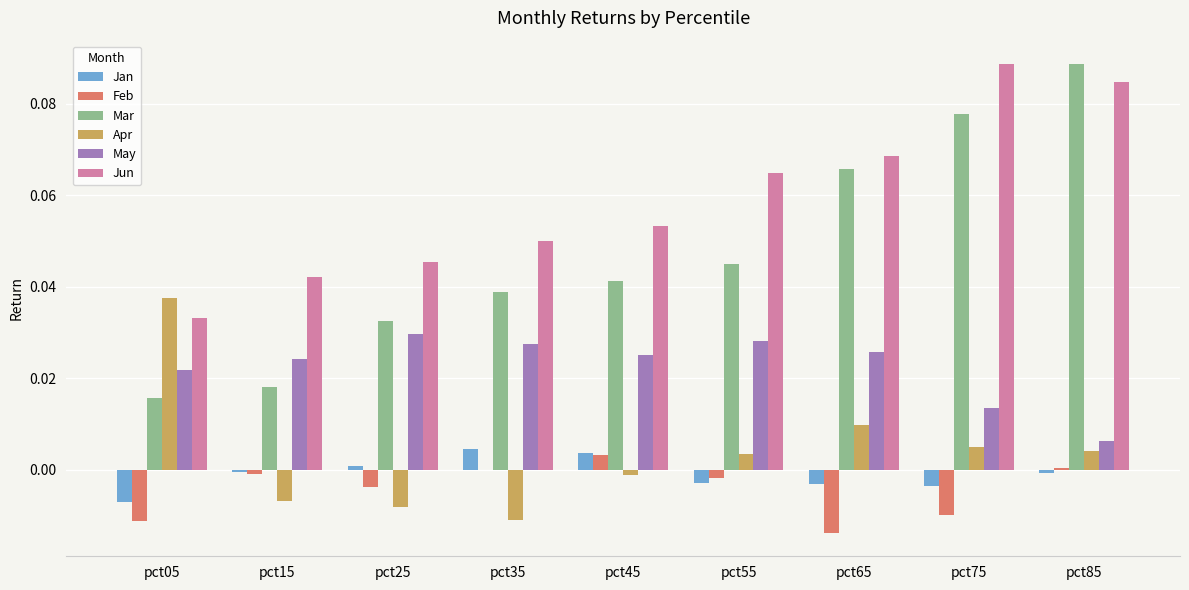

Does the chart contain stacked bars?

No